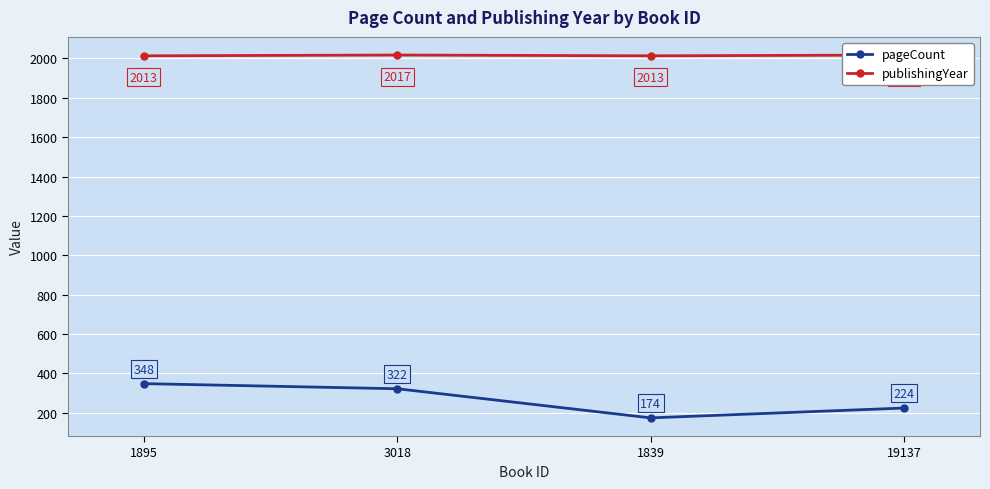

Rank the categories by publishingYear value from highest to lowest.

3018, 19137, 1895, 1839